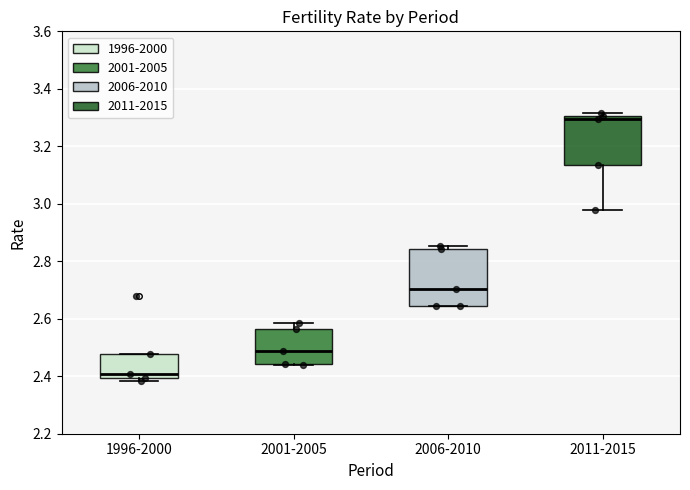

Where is the lower edge of the box for 2001-2005 on the y-axis? The values are not printed on the chart, so give them approximately, as read against the axis.

2.44